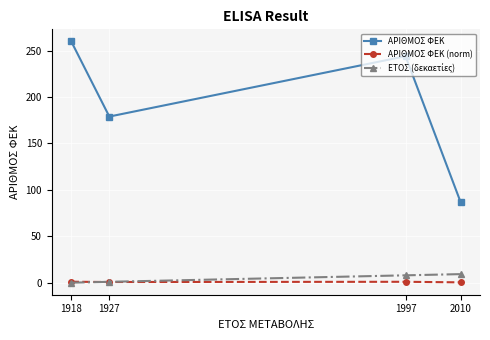

True or false: ΑΡΙΘΜΟΣ ΦΕΚ has more than 1 interior local peaks.

False